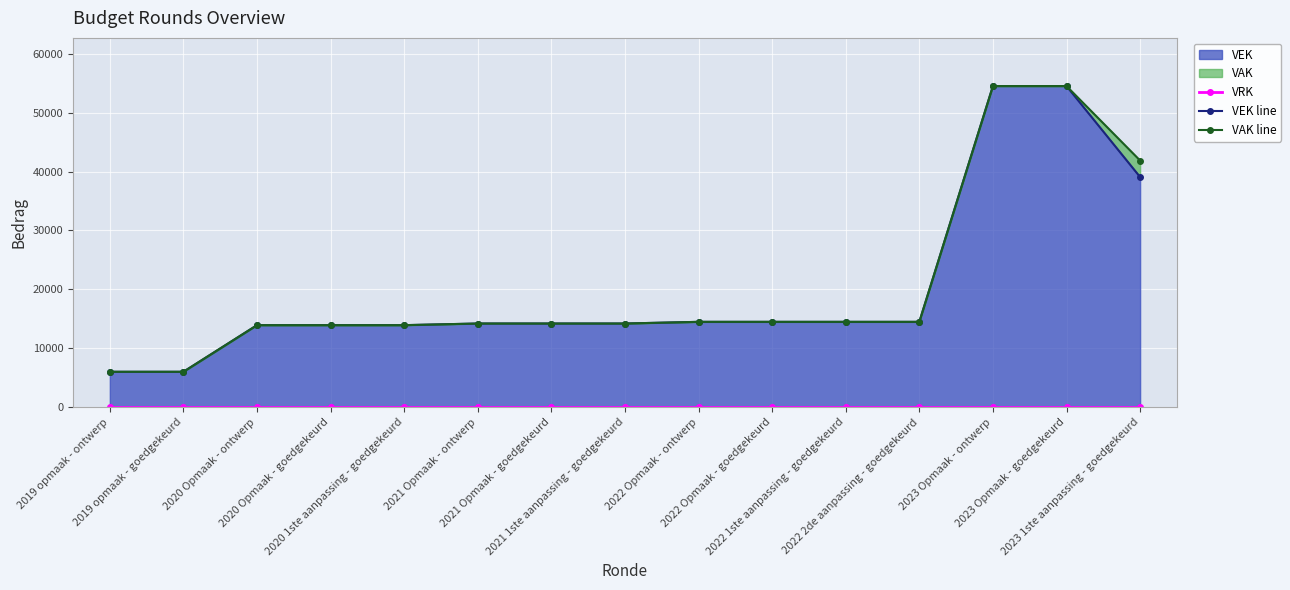

What is the label of the 13th point from the right?

2020 Opmaak - ontwerp